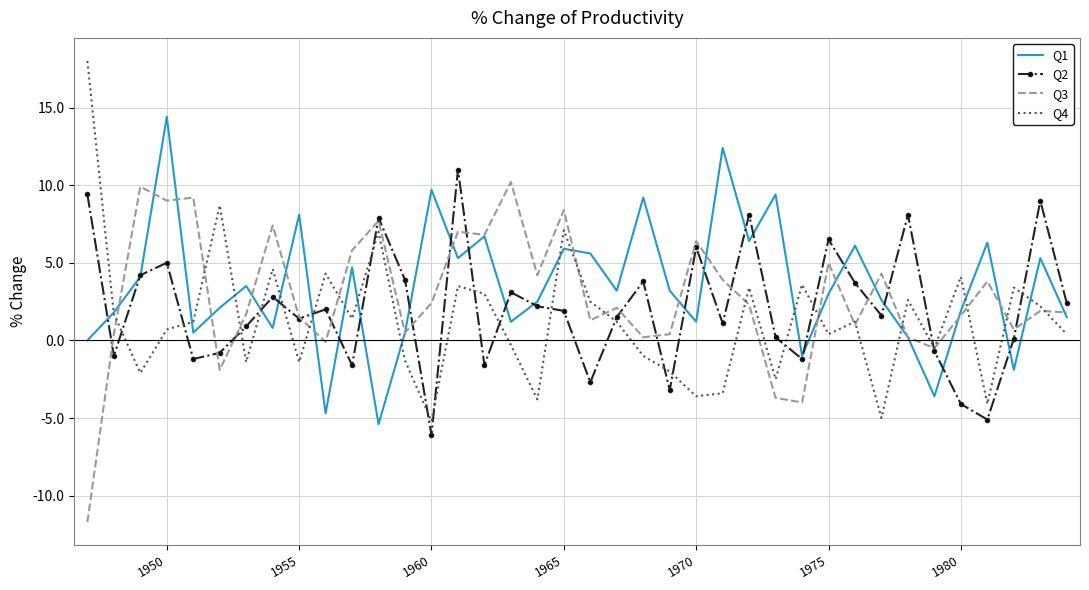

What is the maximum value for Q4?

18.0